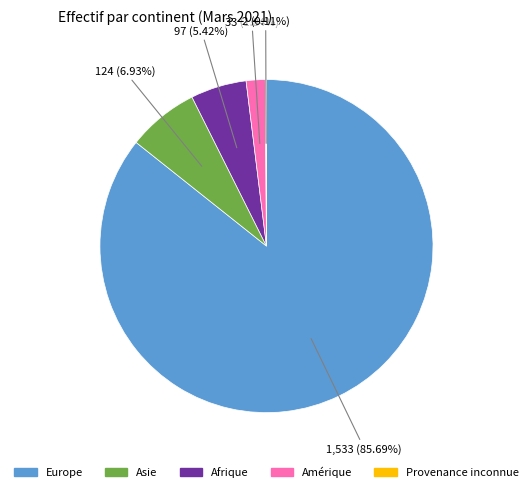

Is there any slice that represents more than half of the pie?

Yes